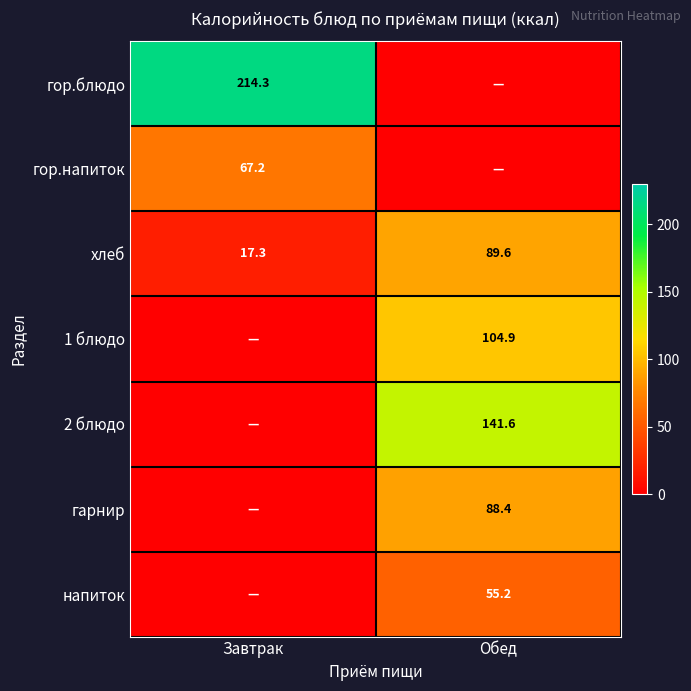

Is it true that хлеб equals 17.3 at Завтрак?

True